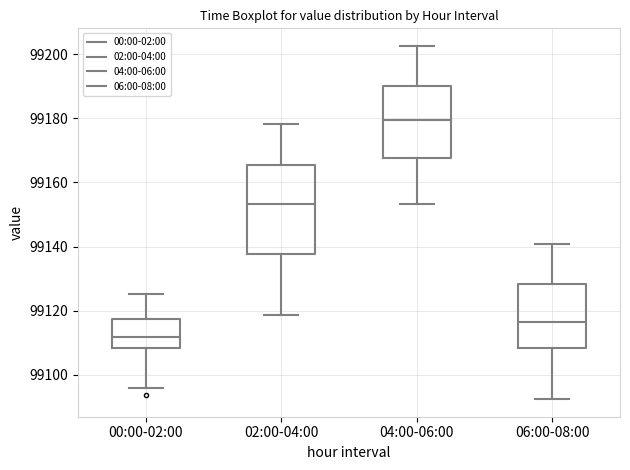

Which box's median line is the lowest?

00:00-02:00